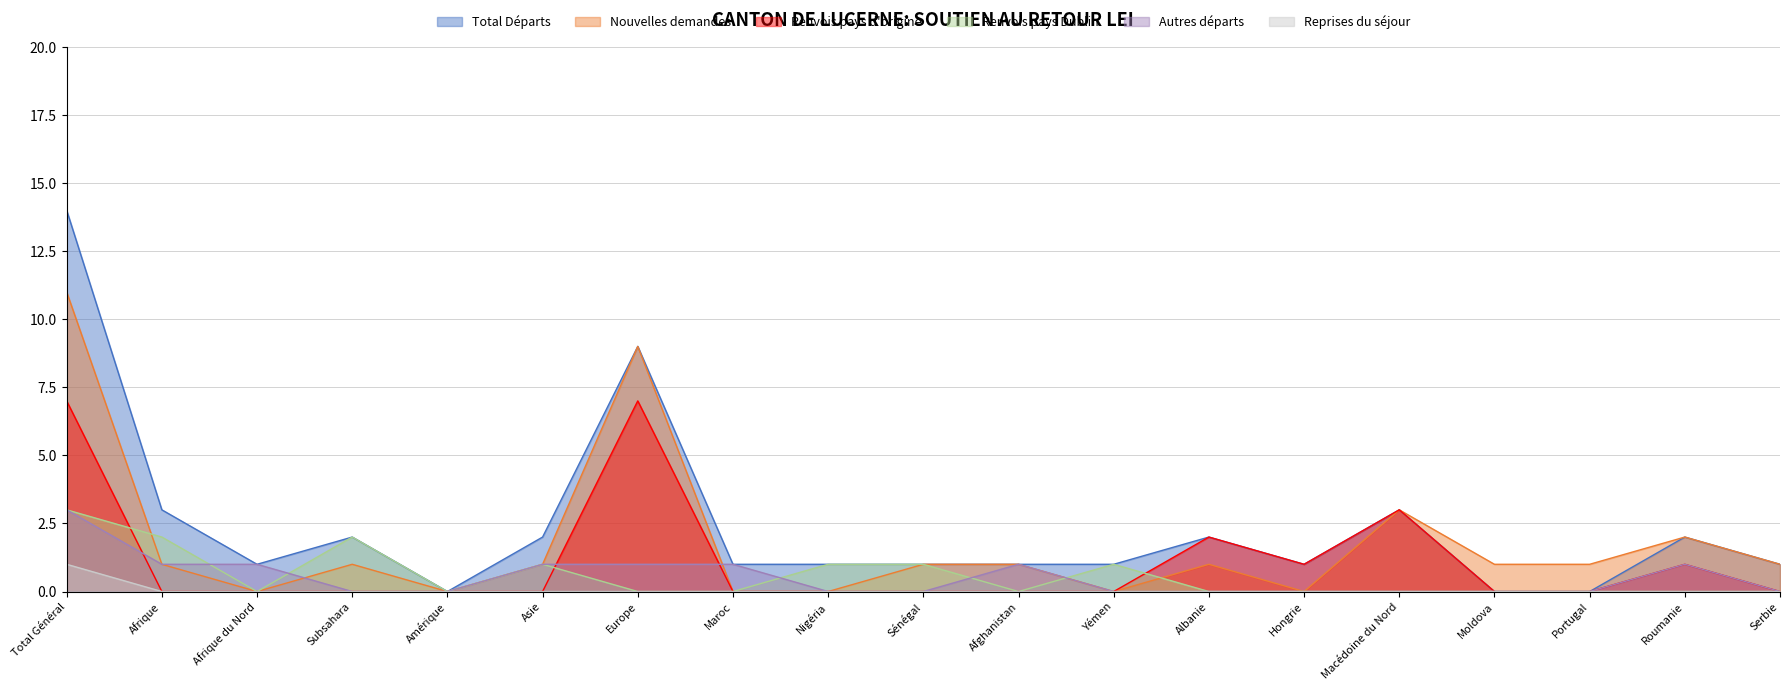

True or false: Renvois pays d'origine has a value of -3 at Serbie.

False